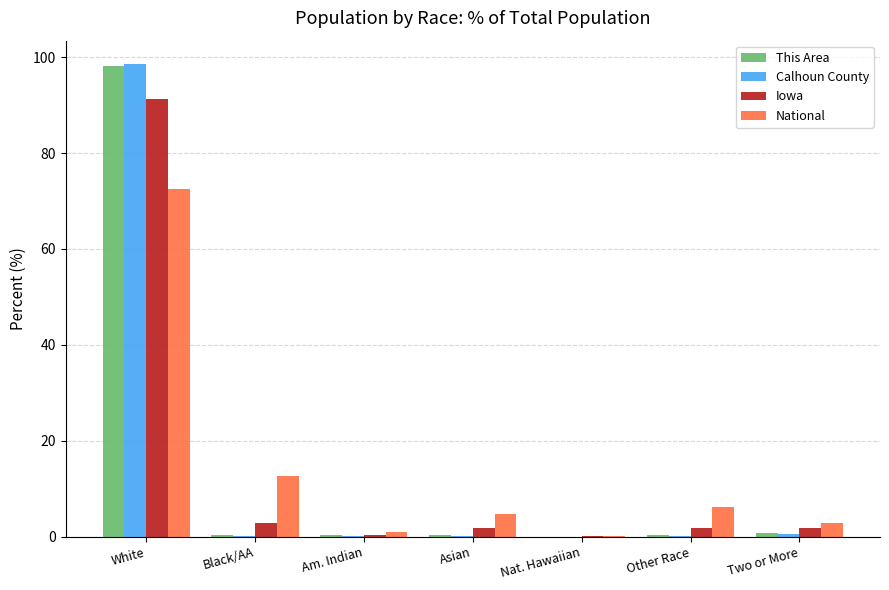

What is the spread (max minus min) of values at Other Race?

6.0